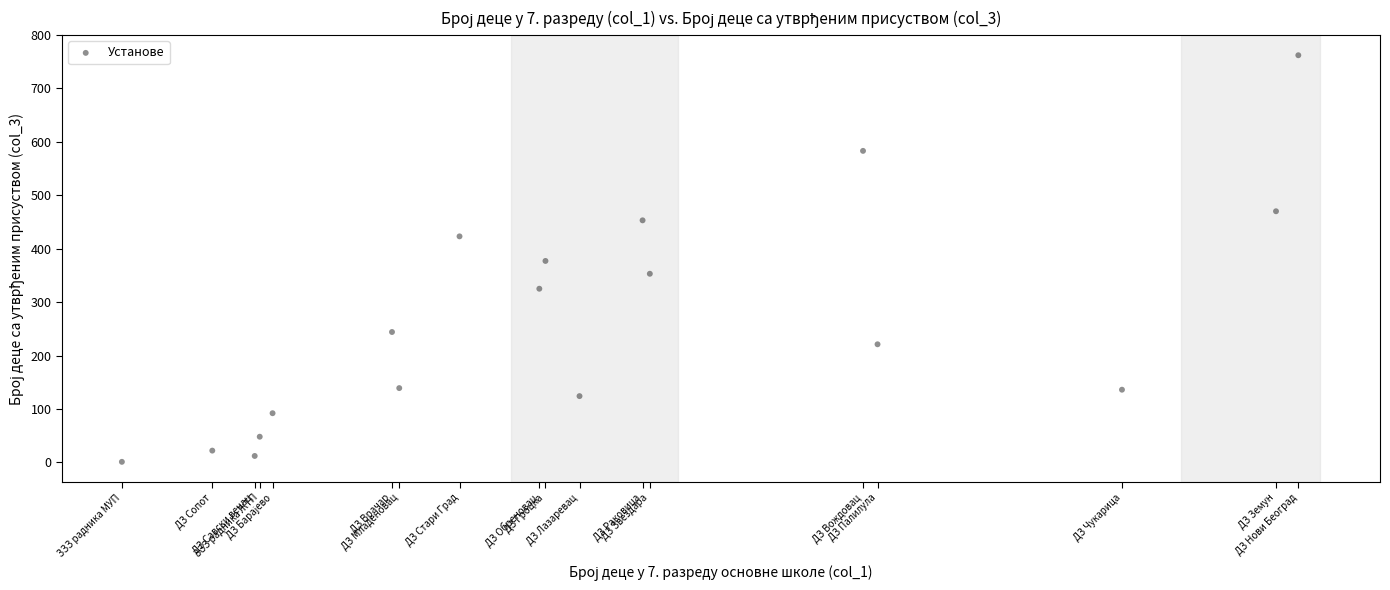

What is the range of X values (max minus min)?

2108